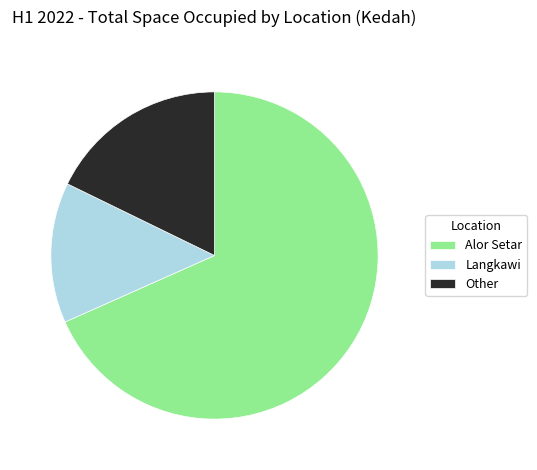

Which has a higher value, Alor Setar or Other?

Alor Setar